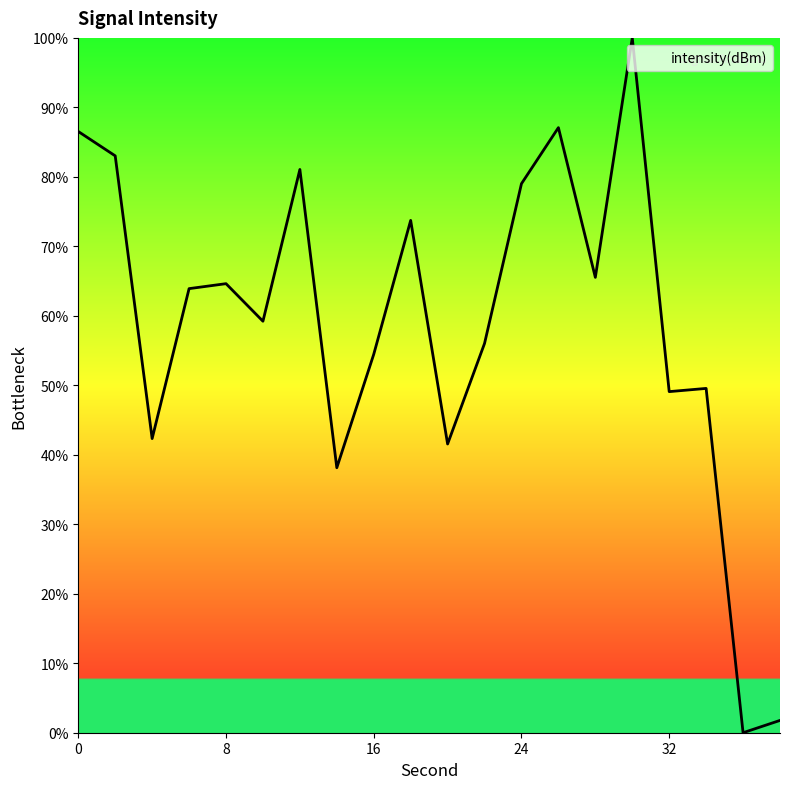

What is the greatest value displayed?

100.0